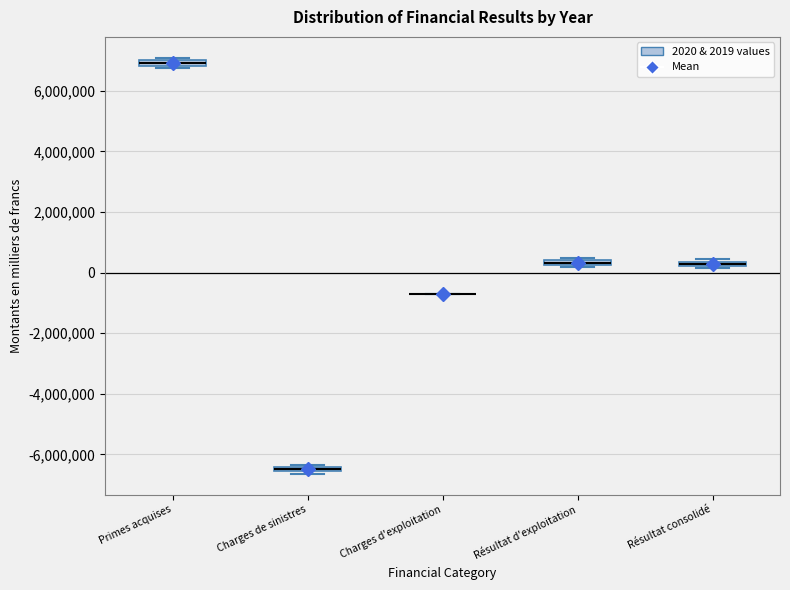

Where is the upper edge of the box for Résultat d'exploitation on the y-axis? The values are not printed on the chart, so give them approximately, as read against the axis.

400000